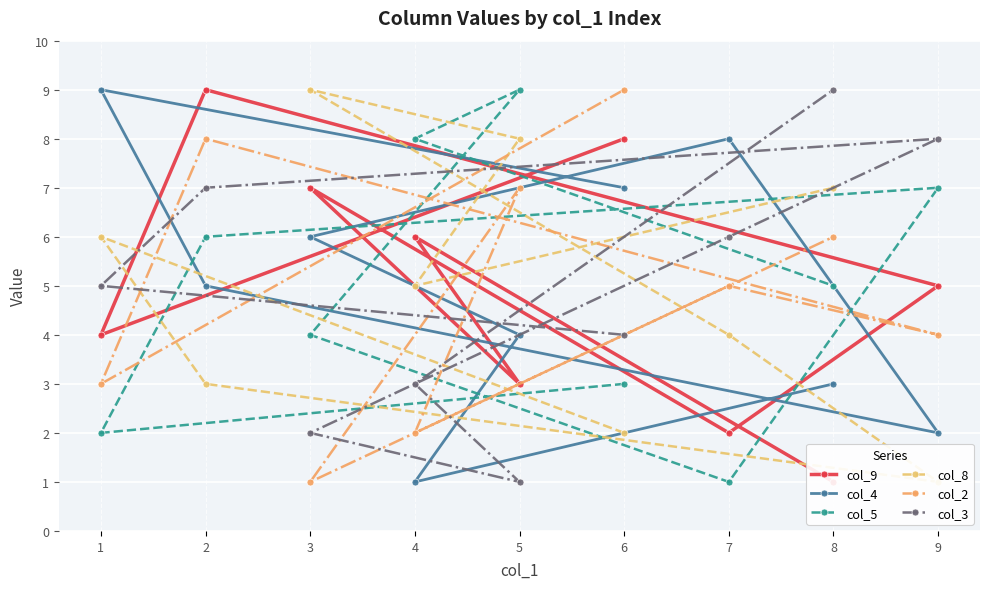

What is the total value across all series at 3?

29